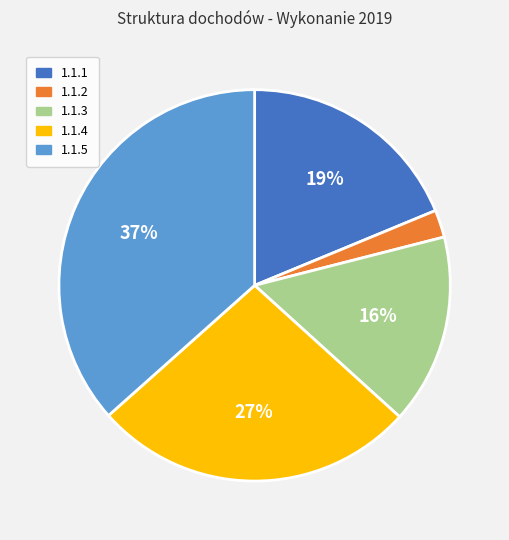

Is it true that 1.1.2 is 2% of the pie?

True